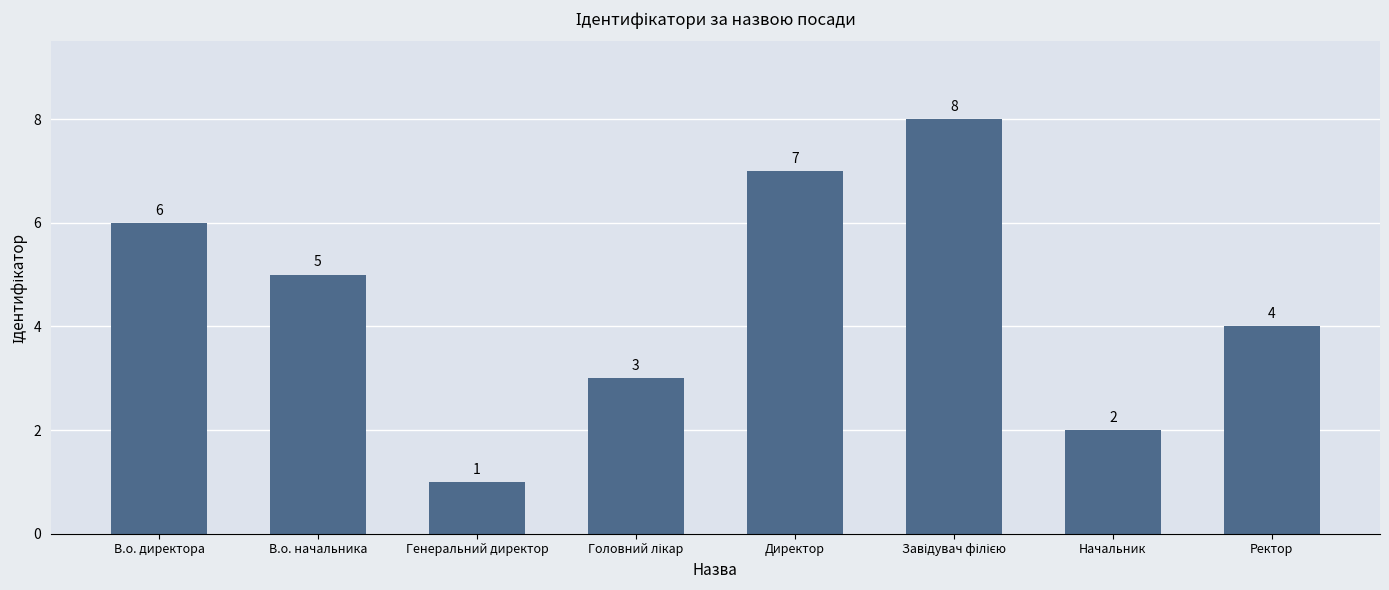

What is the label of the 7th bar from the right?

В.о. начальника